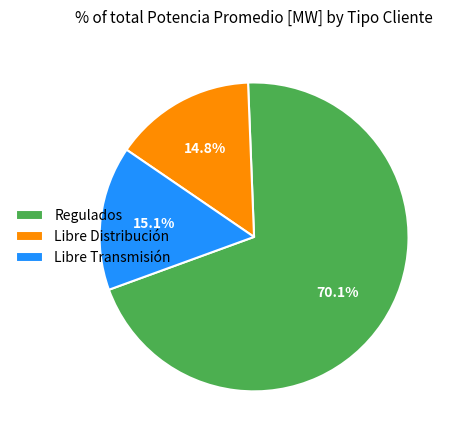

What is the largest slice in the pie chart?

Regulados